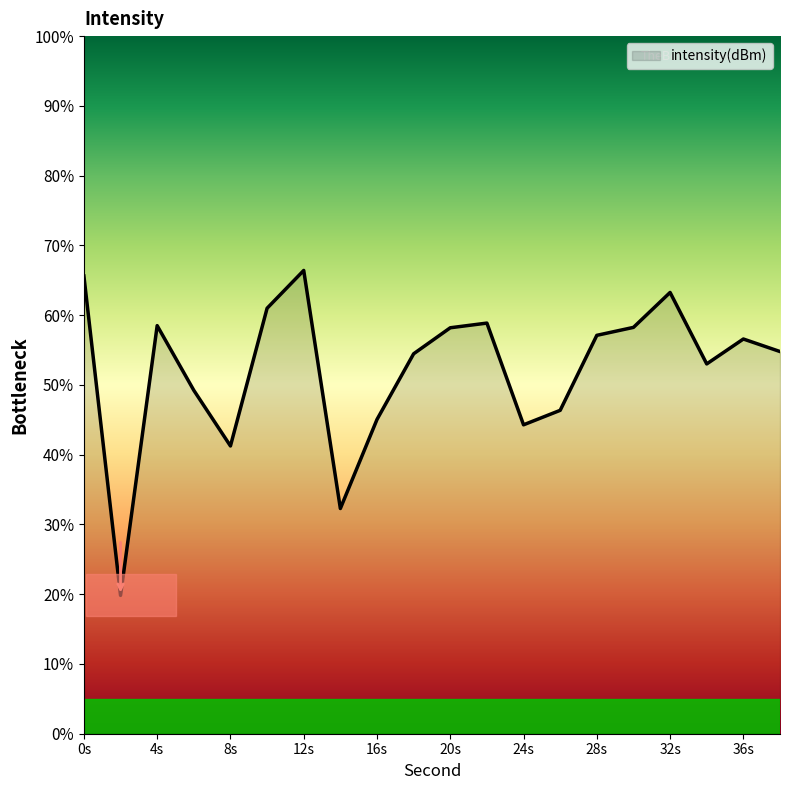

What is the difference between the maximum and minimum values?

46.6